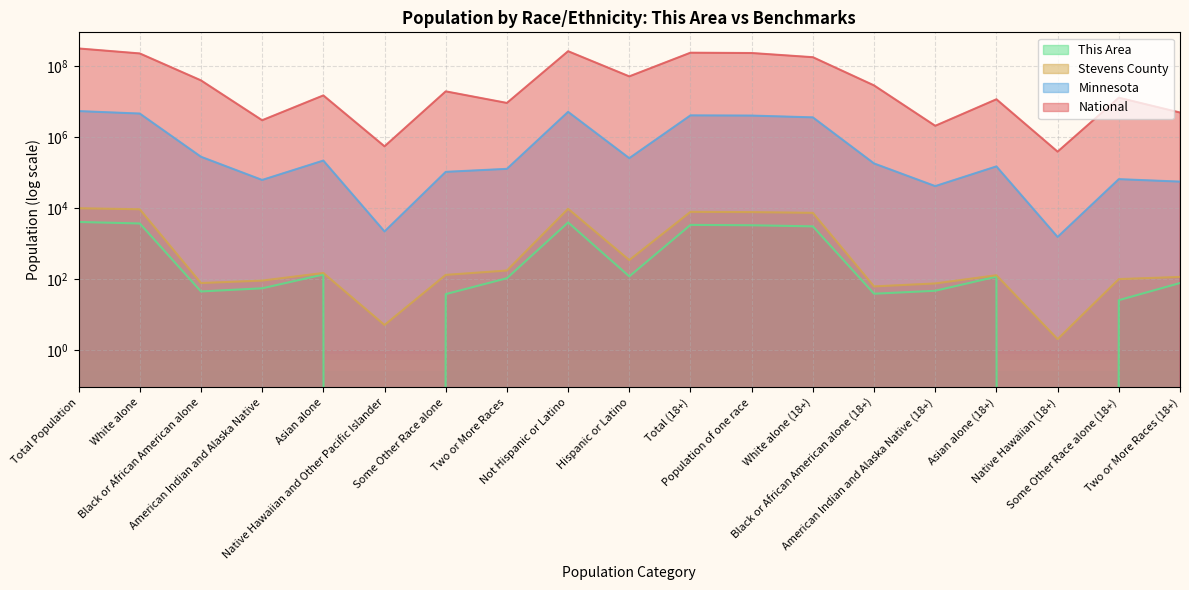

The National series shows 382409 at Native Hawaiian (18+). True or false?

True